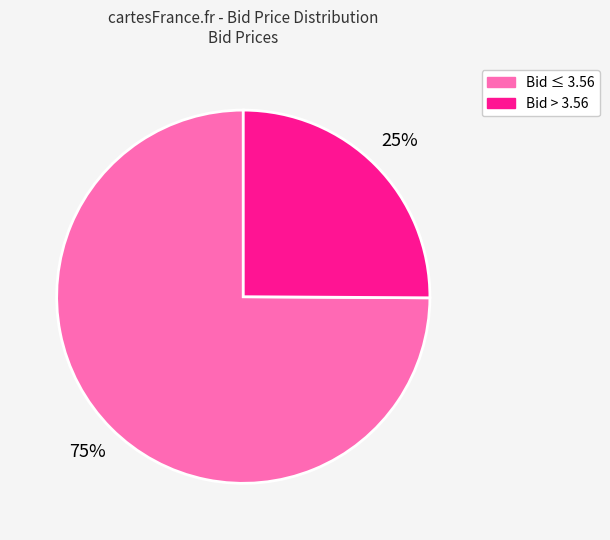

Is there any slice that represents more than half of the pie?

Yes